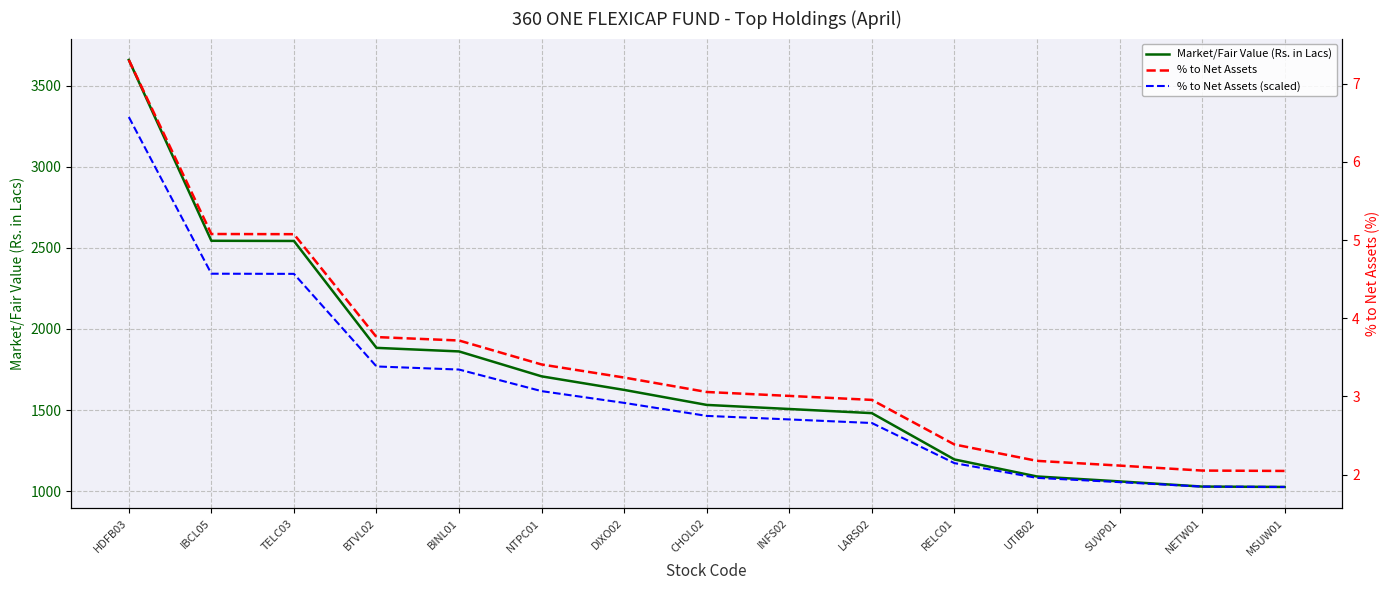

Between HDFB03 and NETW01, which series saw the biggest shift?

Market/Fair Value (Rs. in Lacs)